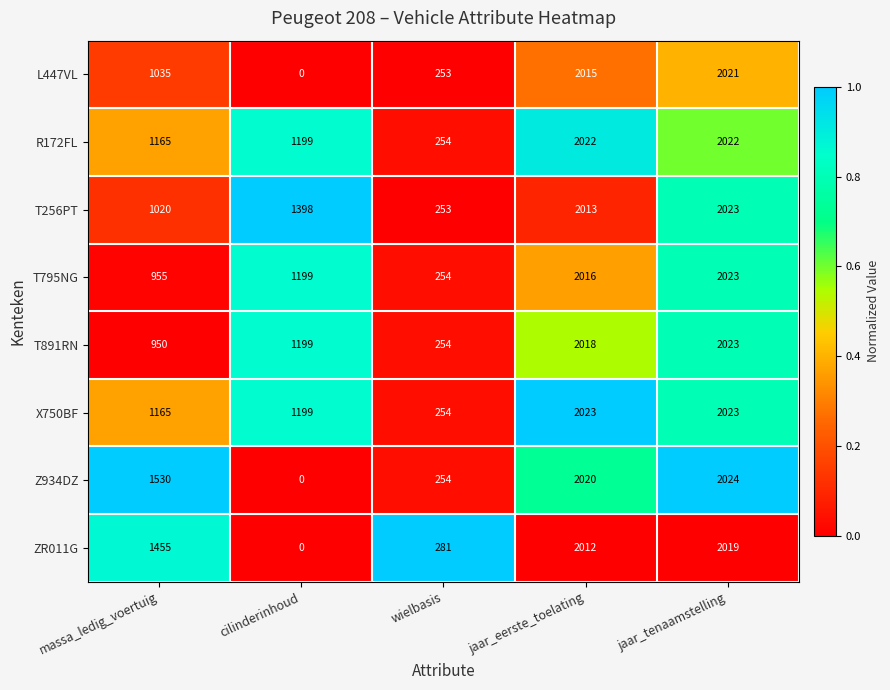

Which series has the largest range (max minus min)?

Z934DZ